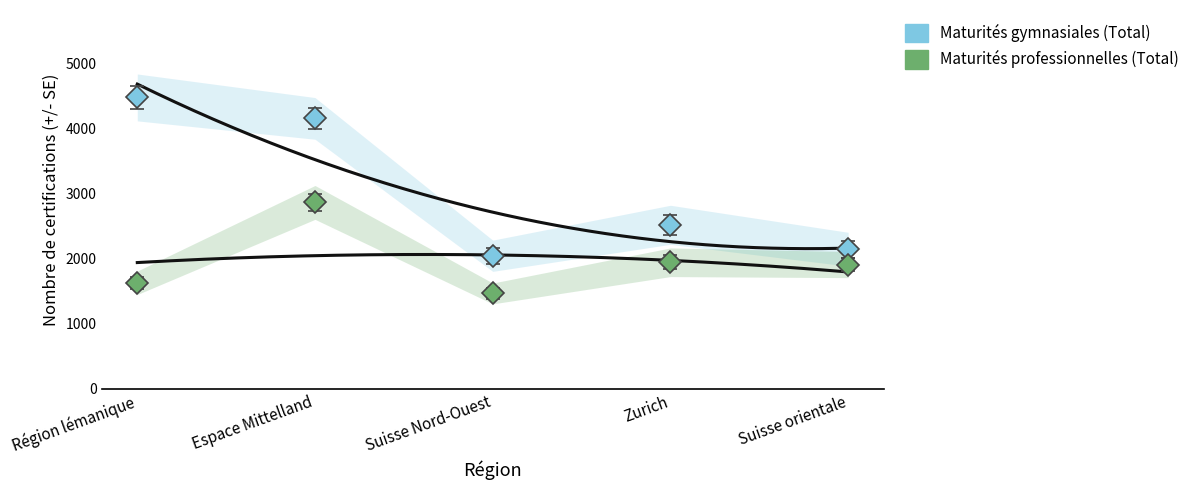

What is the average value of the Maturités professionnelles (Total) series?

1962